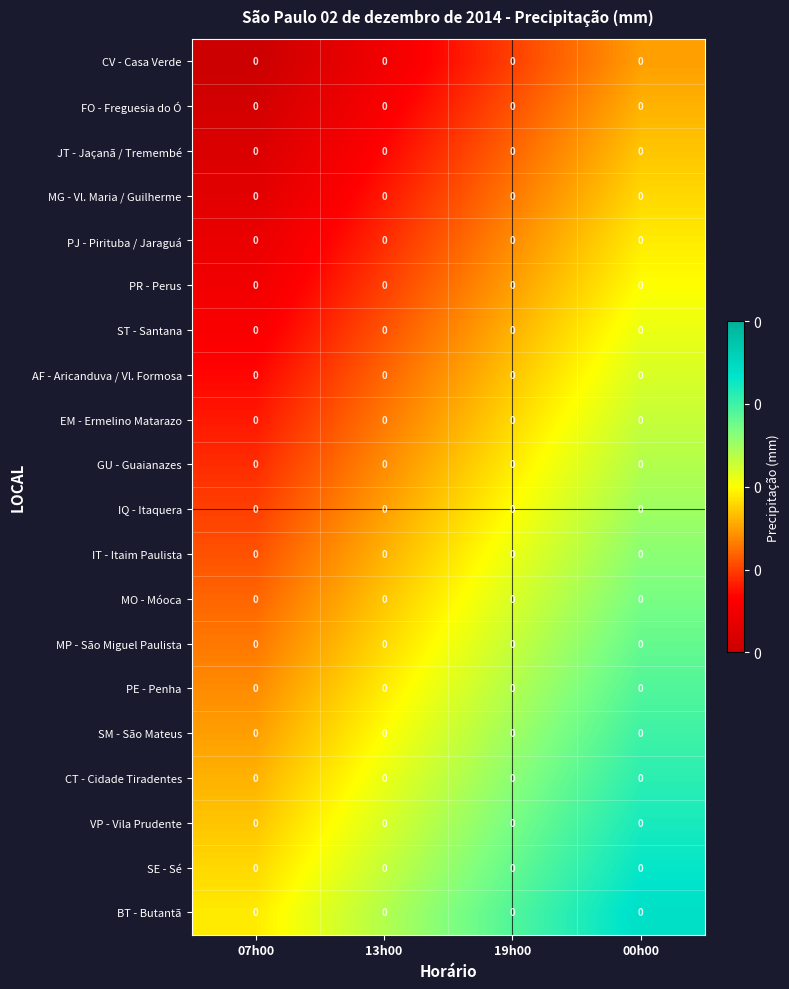

True or false: MG - Vl. Maria / Guilherme has a value of 0.1 at 13h00.

False